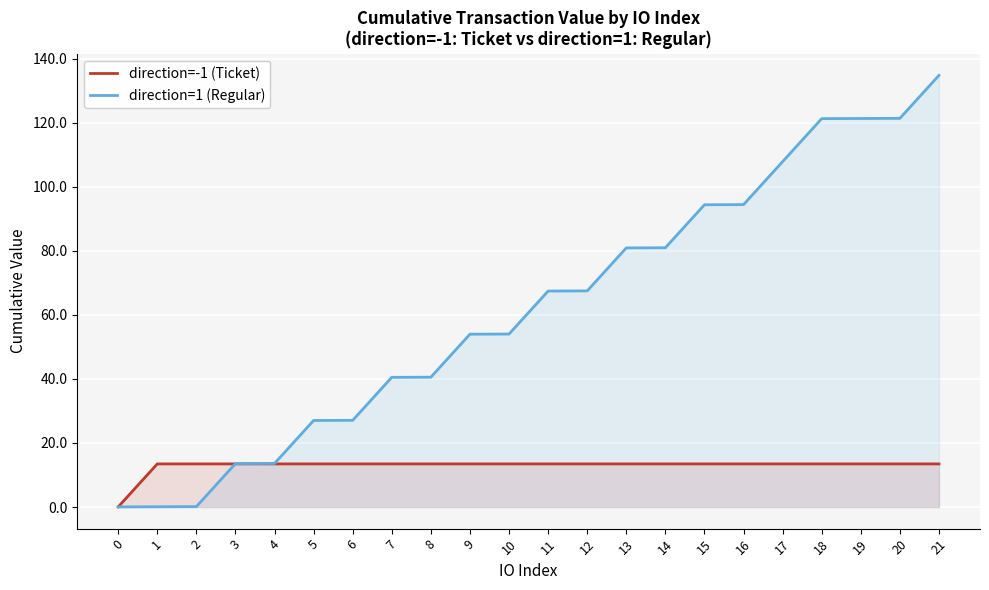

How many categories are shown in the chart?

22